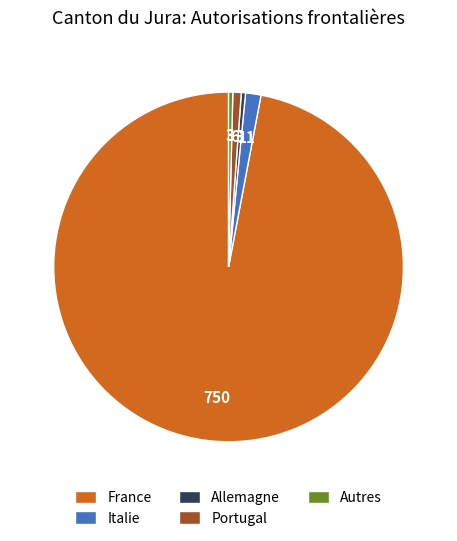

What is the largest slice in the pie chart?

France